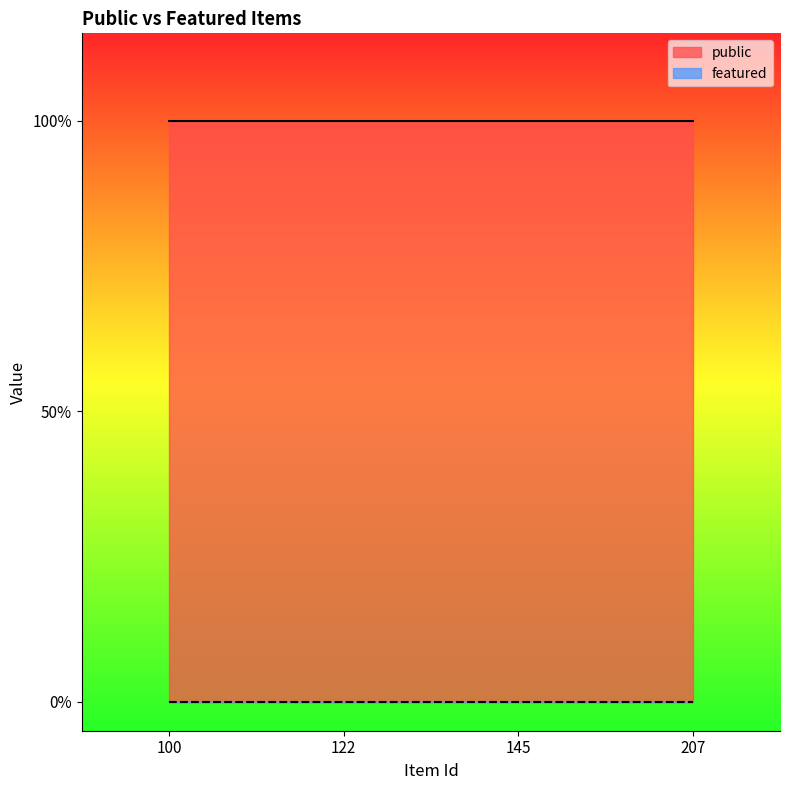

Between 122 and 145, which is larger?

122